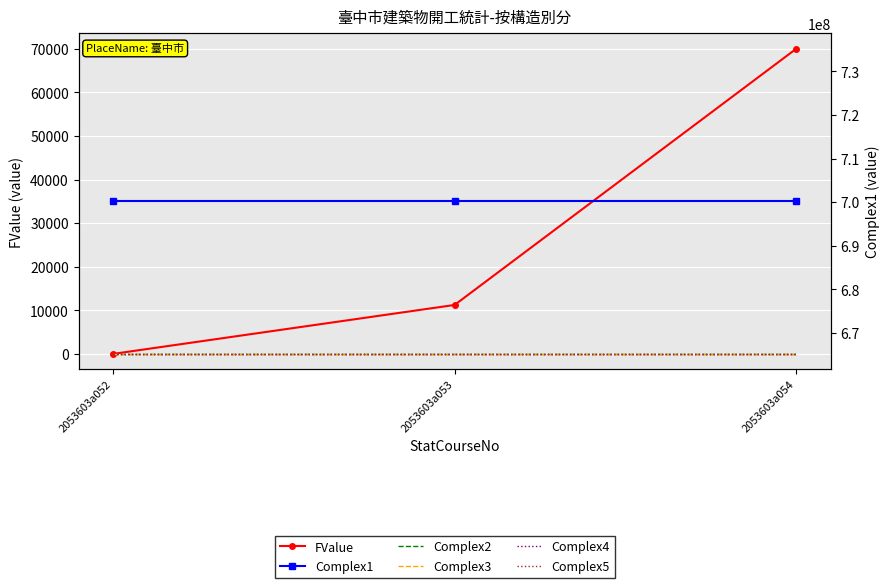

The value of Complex1 at 2053603a054 is 700200010. True or false?

True